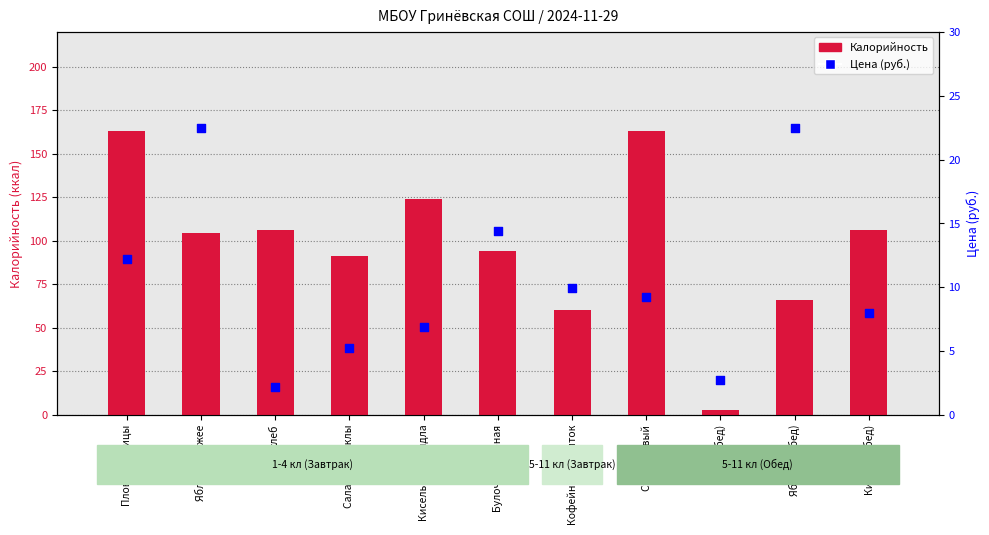

Which series reaches the maximum Y coordinate?

Калорийность